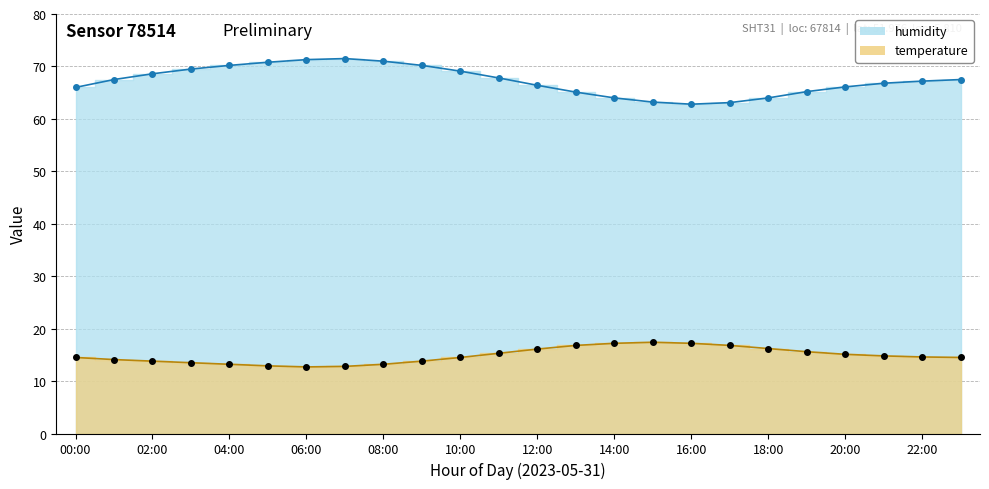

Does the chart have visible grid lines?

Yes